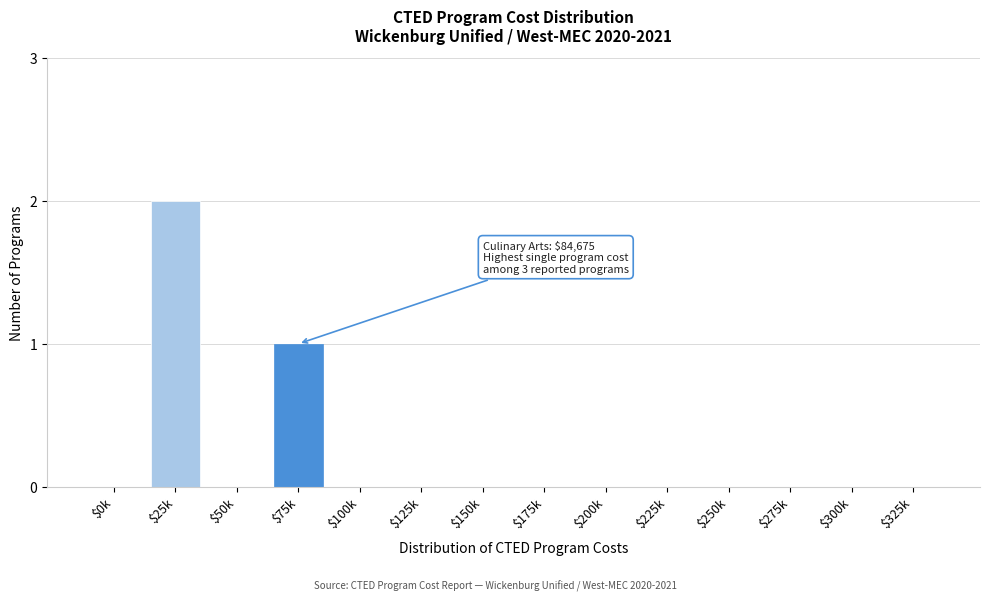

What is the sum of all values?

3